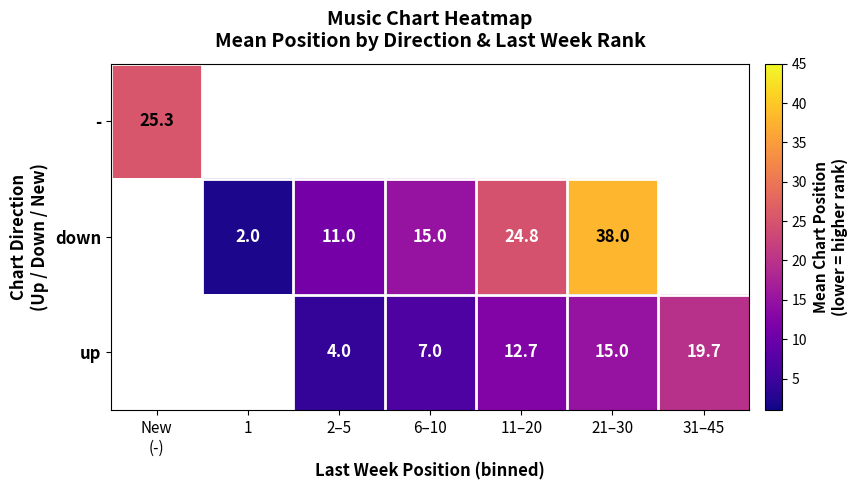

How many categories are shown in the chart?

7